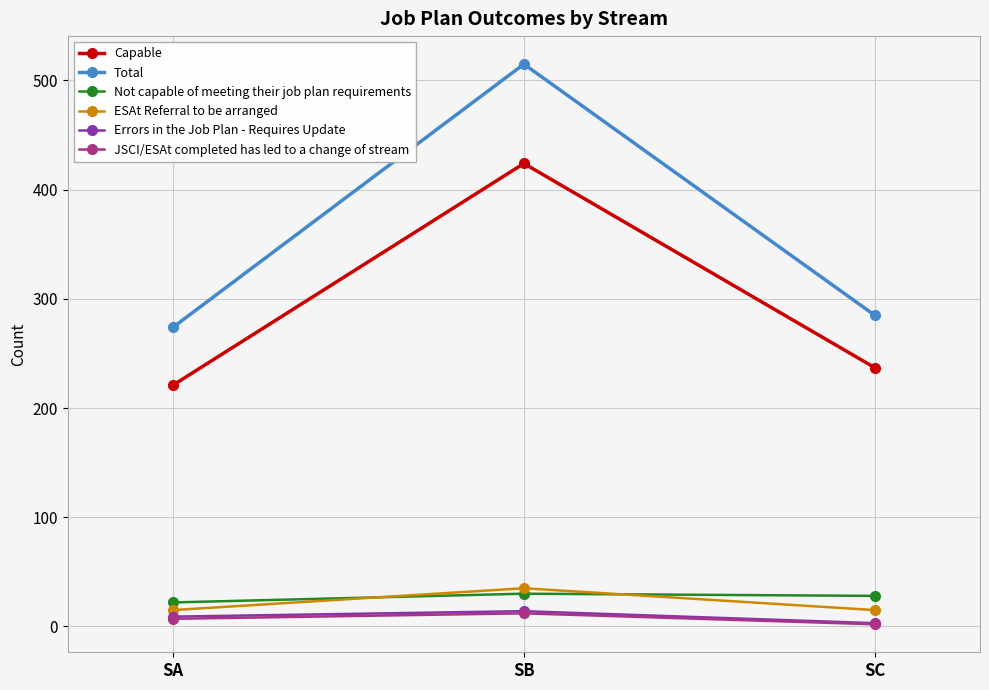

What is the approximate value of Capable at SB?

424